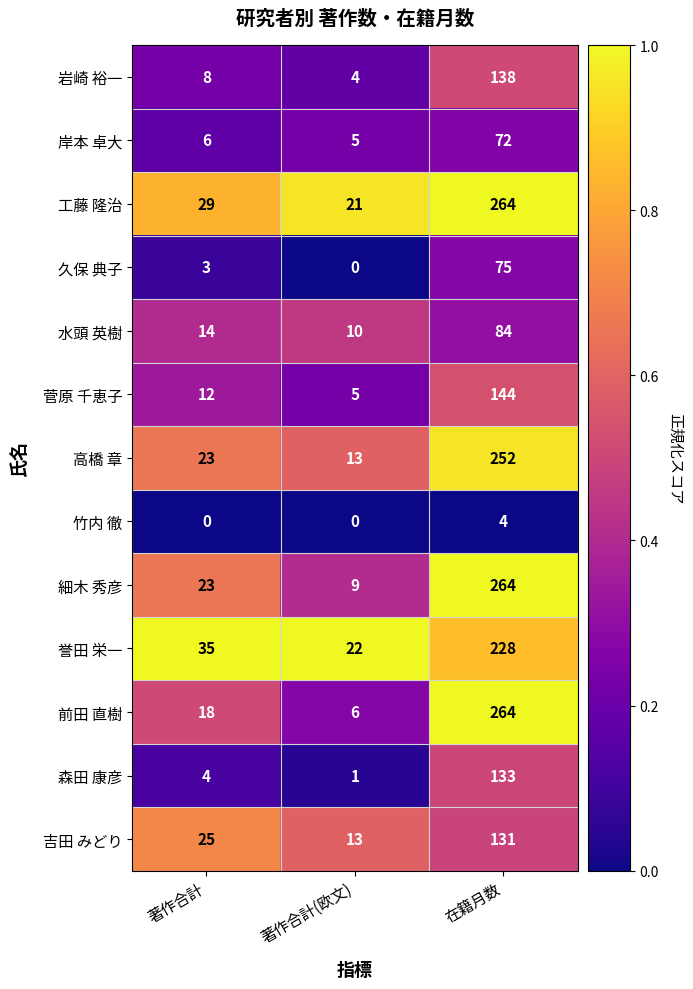

List the labels in order of 森田 康彦 value, largest first.

在籍月数, 著作合計, 著作合計(欧文)